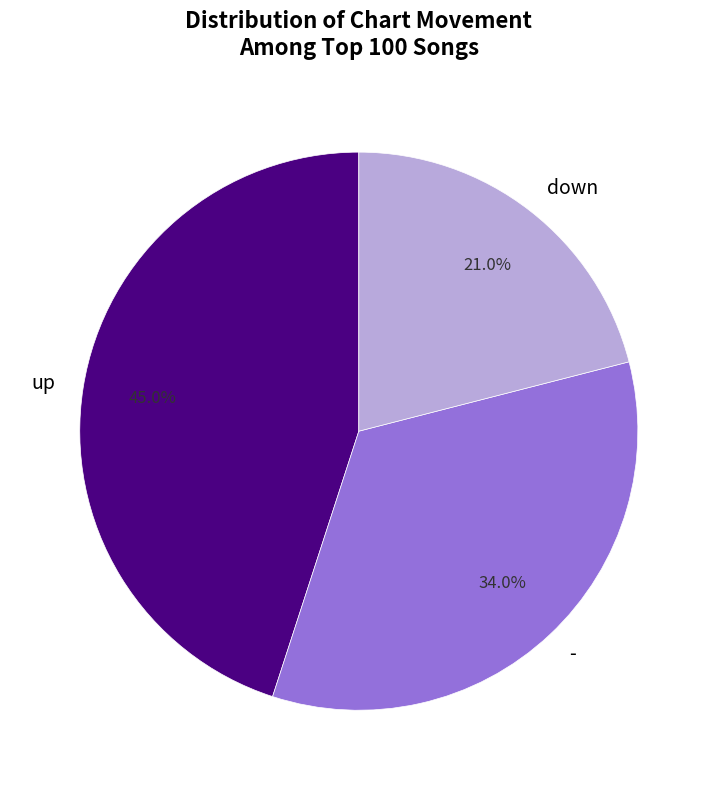

Between - and up, which is larger?

up